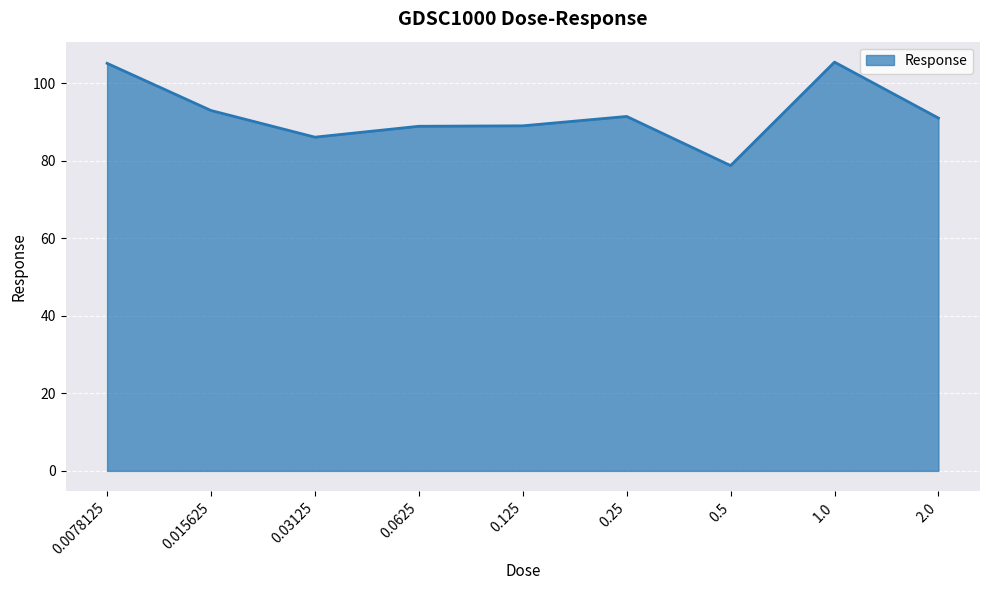

Is it true that the value at 2.0 is 91.0?

True